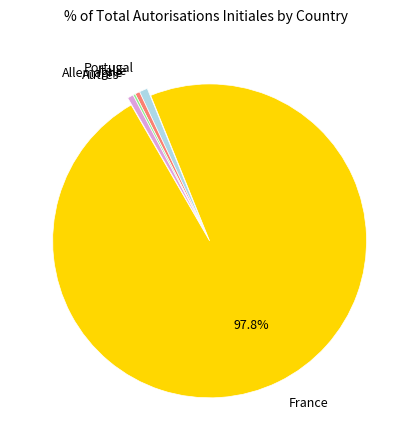

Approximately how many times larger is the value at Italie compared to Autres?

0.8